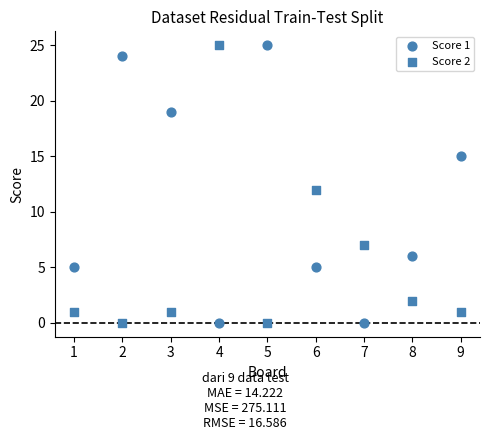

Count the number of points in this scatter plot.

18